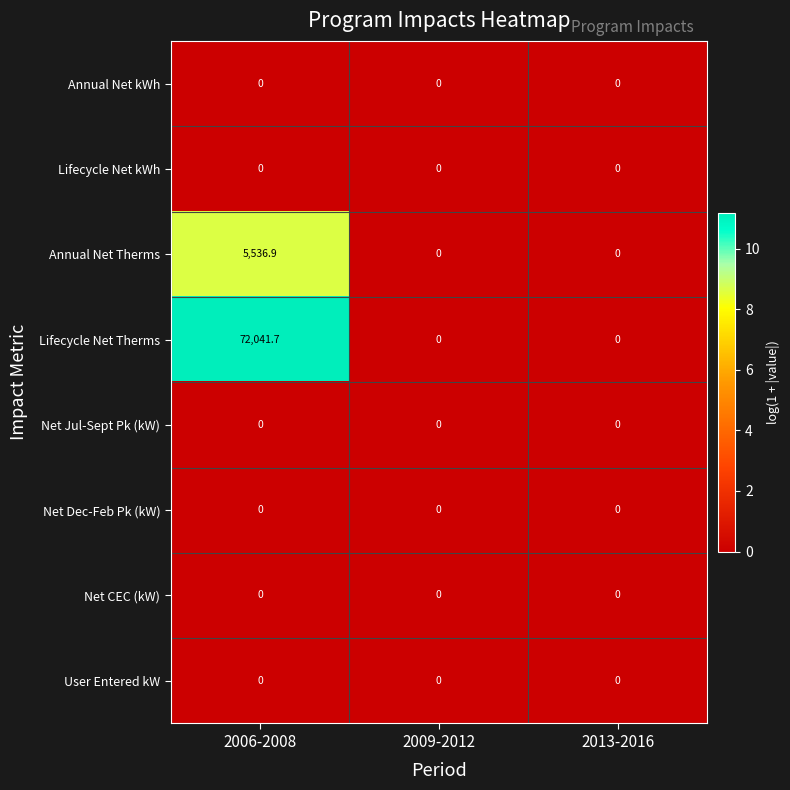

Reading left to right, transcribe all the data shown in this chart.

Annual Net kWh: 2006-2008=0.0	2009-2012=0.0	2013-2016=0.0
Lifecycle Net kWh: 2006-2008=0.0	2009-2012=0.0	2013-2016=0.0
Annual Net Therms: 2006-2008=5536.9	2009-2012=0.0	2013-2016=0.0
Lifecycle Net Therms: 2006-2008=72041.7	2009-2012=0.0	2013-2016=0.0
Net Jul-Sept Pk (kW): 2006-2008=0.0	2009-2012=0.0	2013-2016=0.0
Net Dec-Feb Pk (kW): 2006-2008=0.0	2009-2012=0.0	2013-2016=0.0
Net CEC (kW): 2006-2008=0.0	2009-2012=0.0	2013-2016=0.0
User Entered kW: 2006-2008=0.0	2009-2012=0.0	2013-2016=0.0